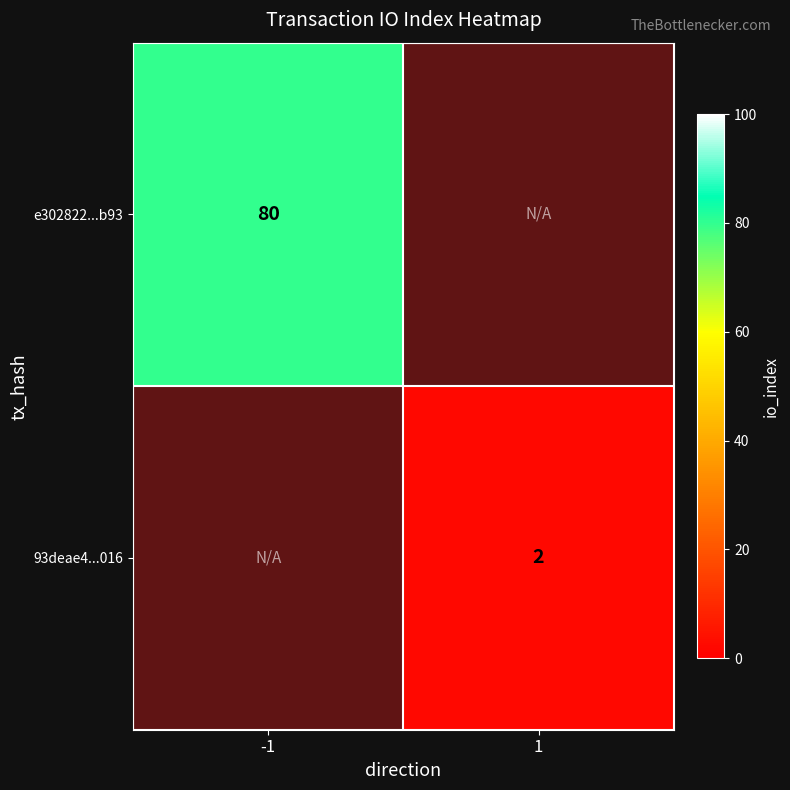

True or false: e302822...b93 has a value of 80 at -1.

True